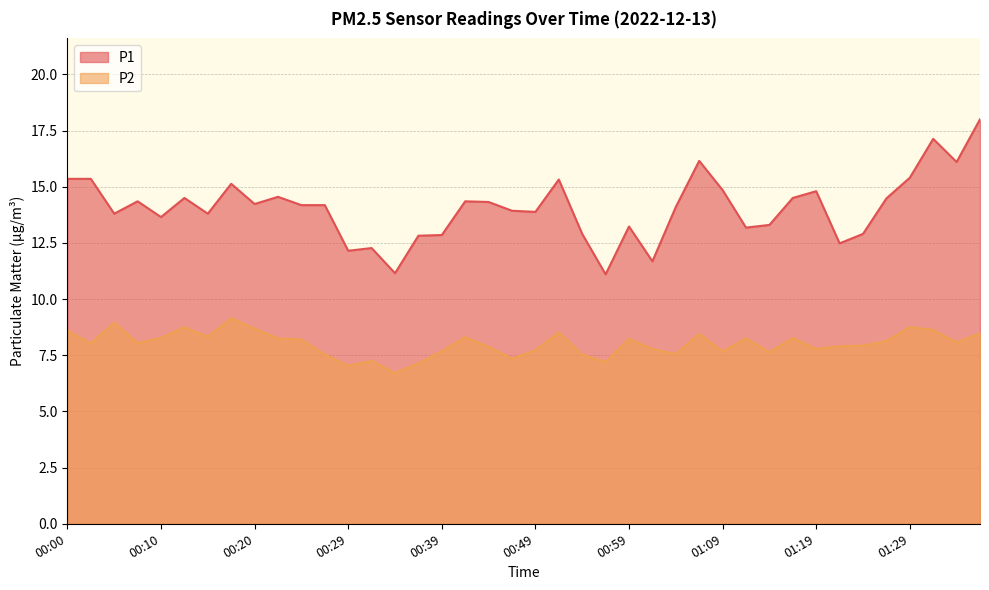

Is the value of P2 at 00:00 greater than the value of P1 at 00:42?

No